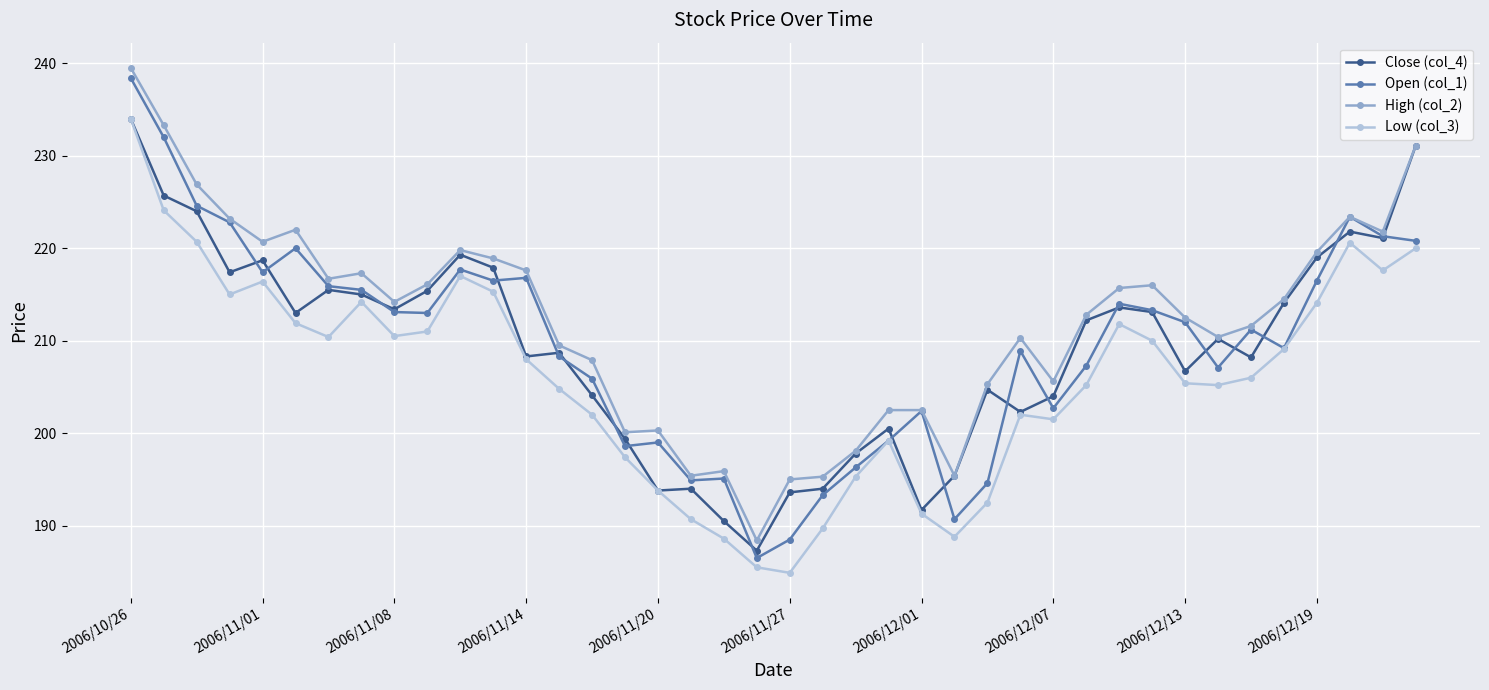

Which series has the largest range (max minus min)?

Open (col_1)